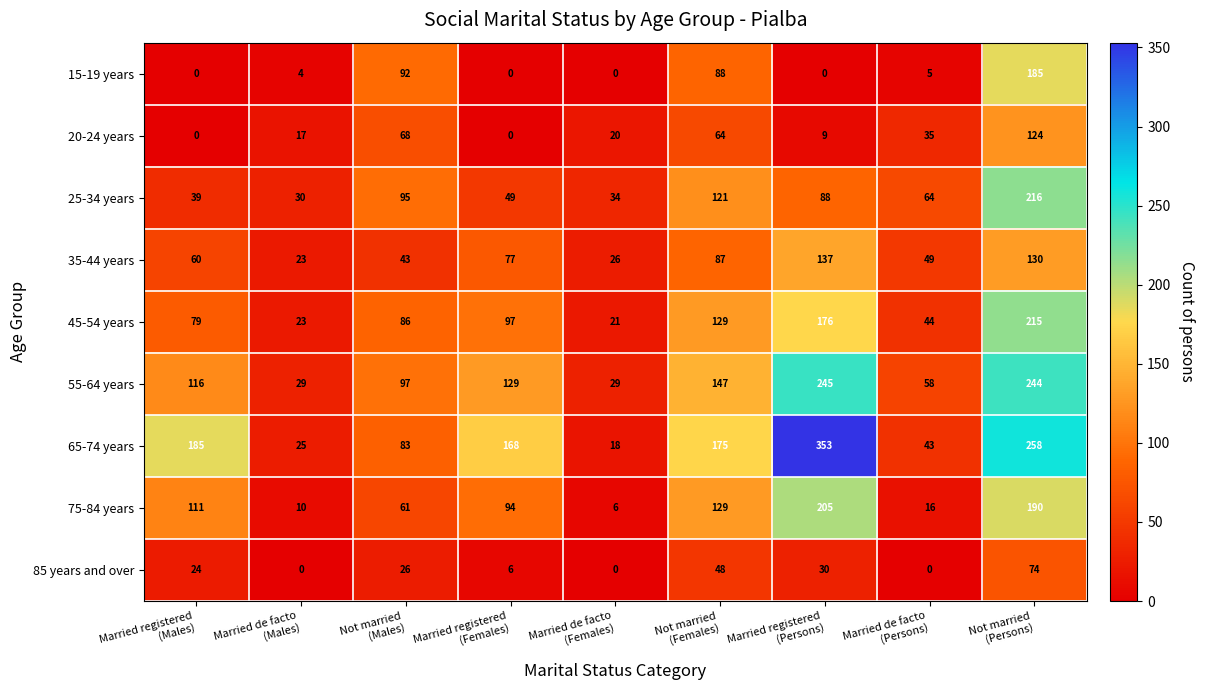

List the series in order of their peak value, highest first.

65-74 years, 55-64 years, 25-34 years, 45-54 years, 75-84 years, 15-19 years, 35-44 years, 20-24 years, 85 years and over